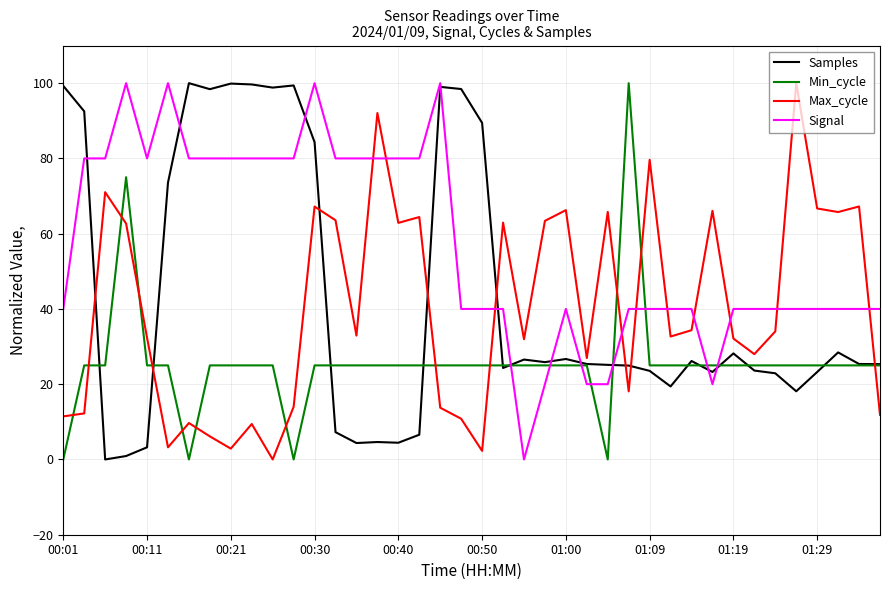

What is the difference between the maximum and minimum values in the Samples series?

100.0